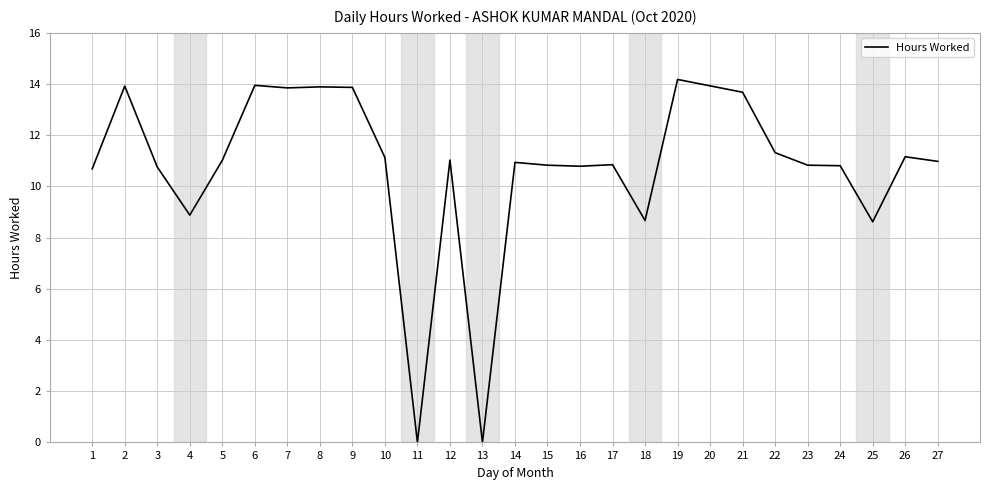

How many categories are shown in the chart?

27